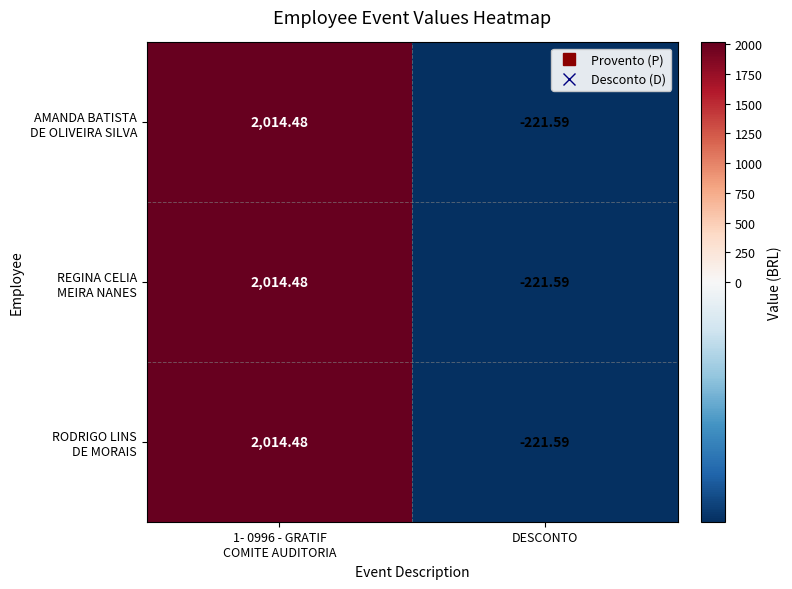

Which label corresponds to the smallest value in the chart?

DESCONTO